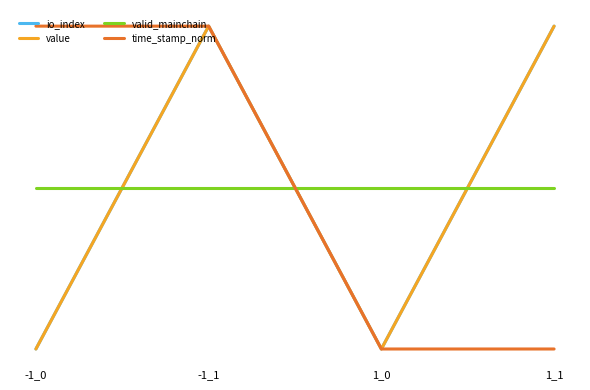

Is this an area chart (filled region under the line)?

No